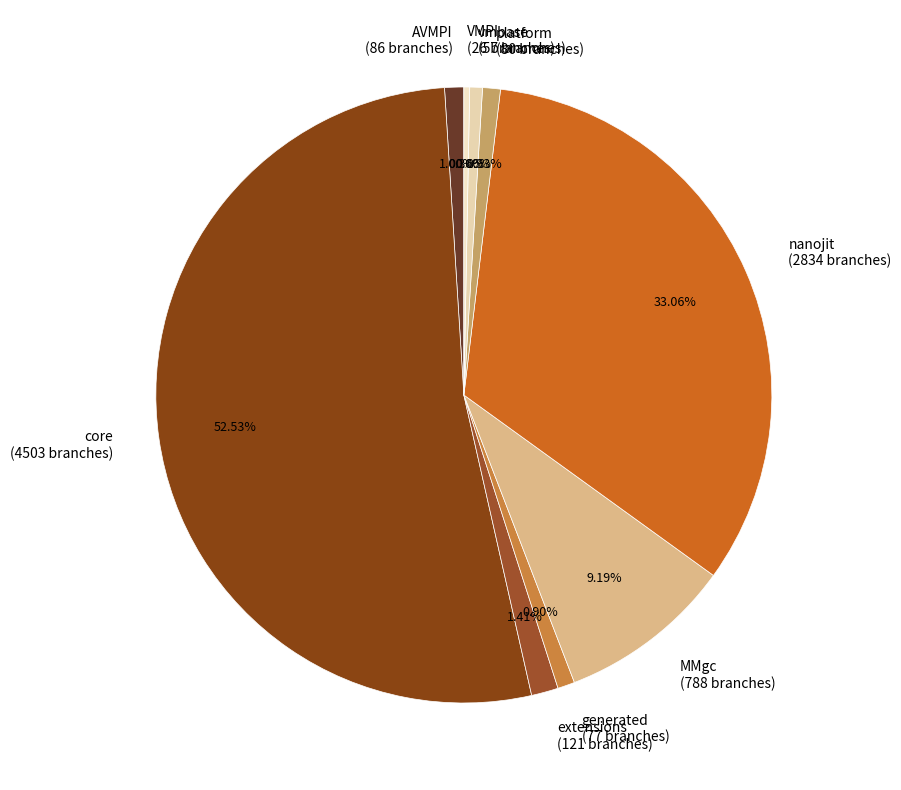

Which has a higher value, generated (77 branches) or nanojit (2834 branches)?

nanojit (2834 branches)